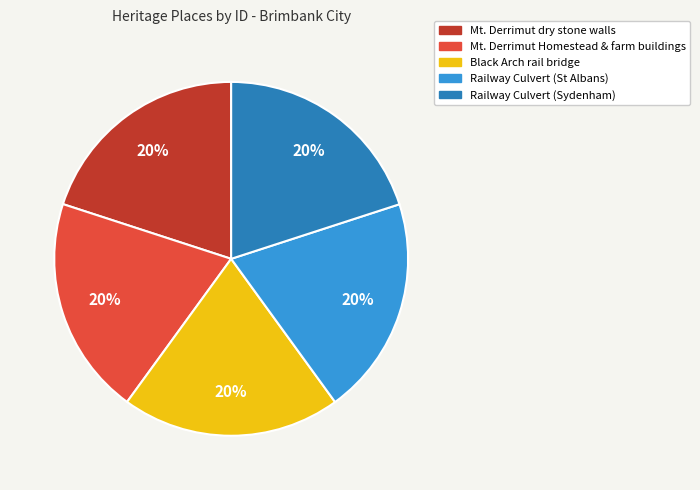

Combined, do Railway Culvert (St Albans) and Railway Culvert (Sydenham) account for over 50%?

No